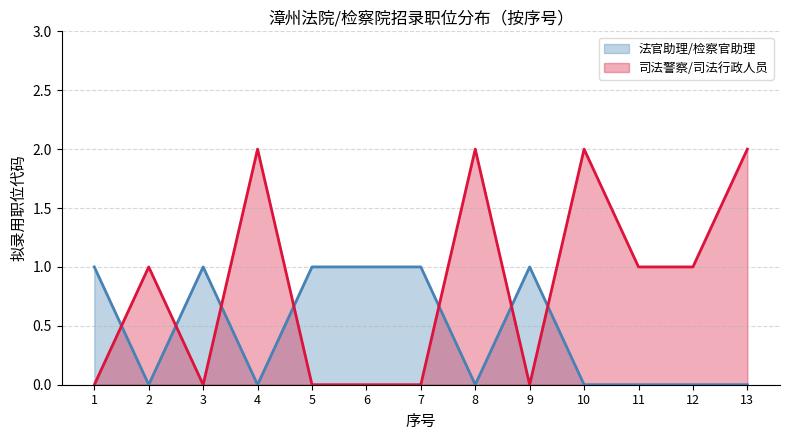

Read the 法官助理/检察官助理 value at 7.

1